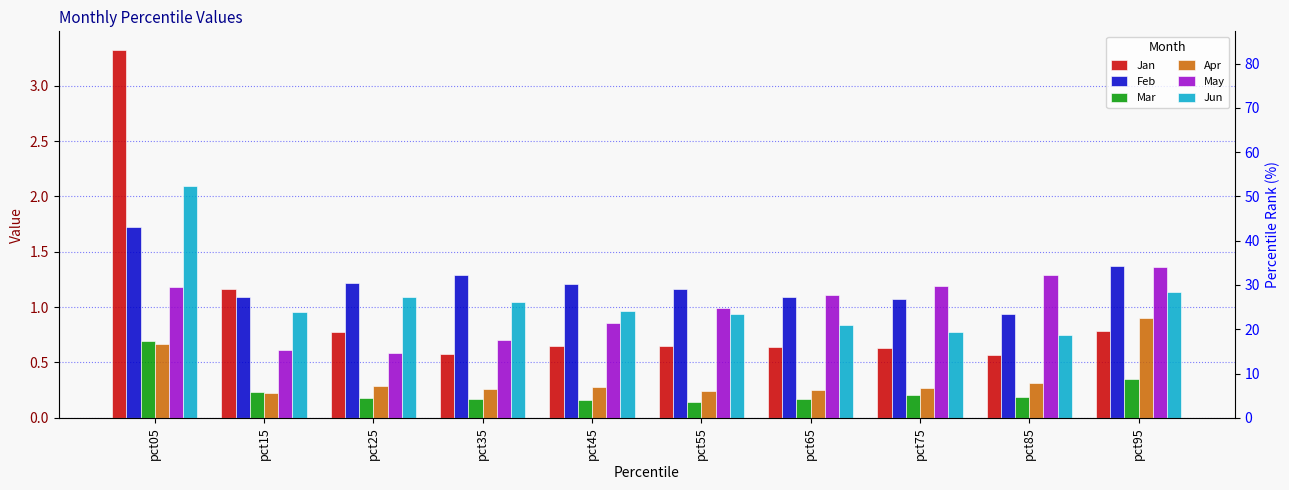

Reading left to right, what are all the values shown in this chart?

Jan: 3.3	1.2	0.8	0.6	0.6	0.7	0.6	0.6	0.6	0.8
Feb: 1.7	1.1	1.2	1.3	1.2	1.2	1.1	1.1	0.9	1.4
Mar: 0.7	0.2	0.2	0.2	0.2	0.1	0.2	0.2	0.2	0.4
Apr: 0.7	0.2	0.3	0.3	0.3	0.2	0.2	0.3	0.3	0.9
May: 1.2	0.6	0.6	0.7	0.9	1.0	1.1	1.2	1.3	1.4
Jun: 2.1	1.0	1.1	1.1	1.0	0.9	0.8	0.8	0.8	1.1